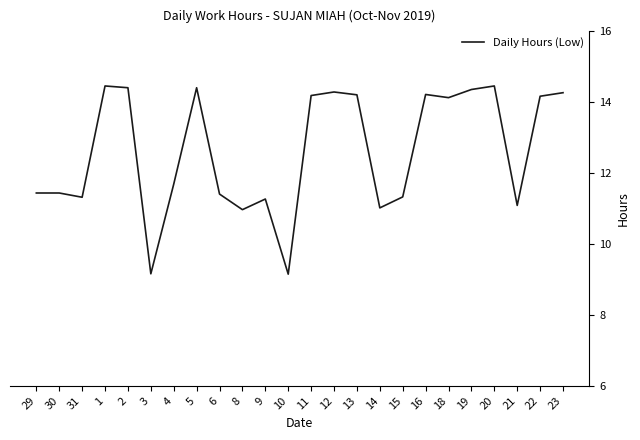

Count the number of categories in the chart.

24